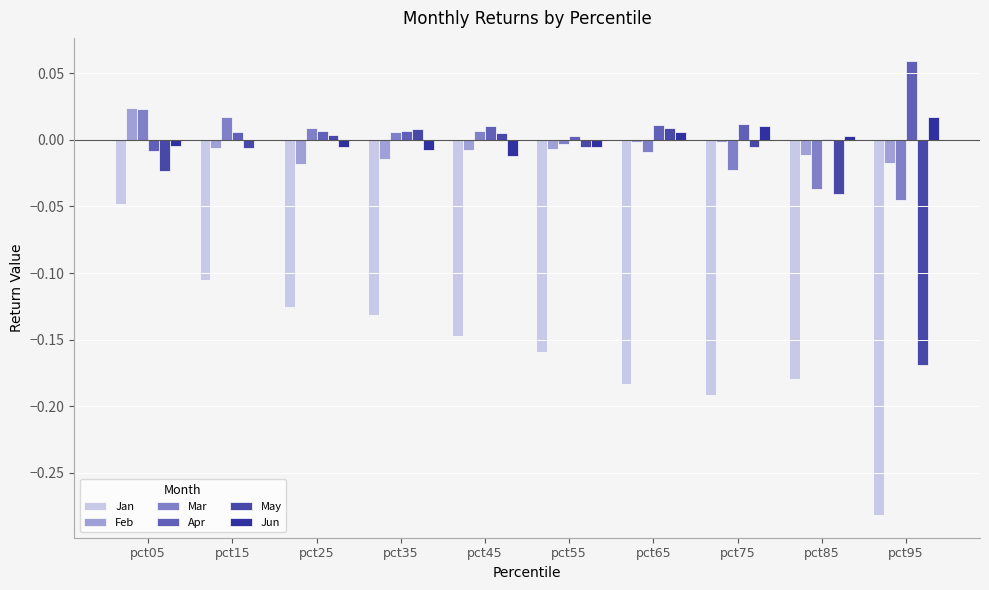

Does the chart contain stacked bars?

No